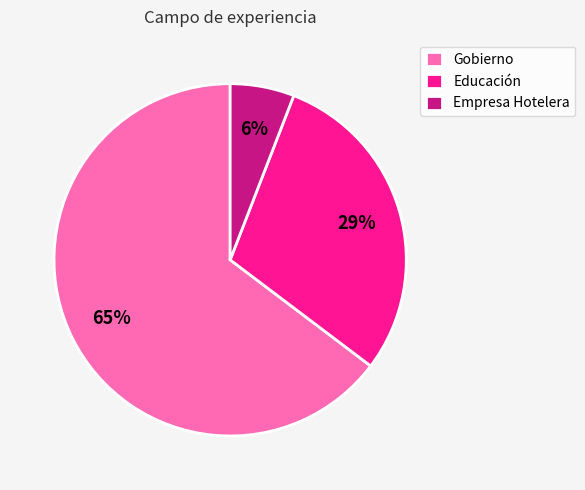

Does any single category account for the majority?

Yes